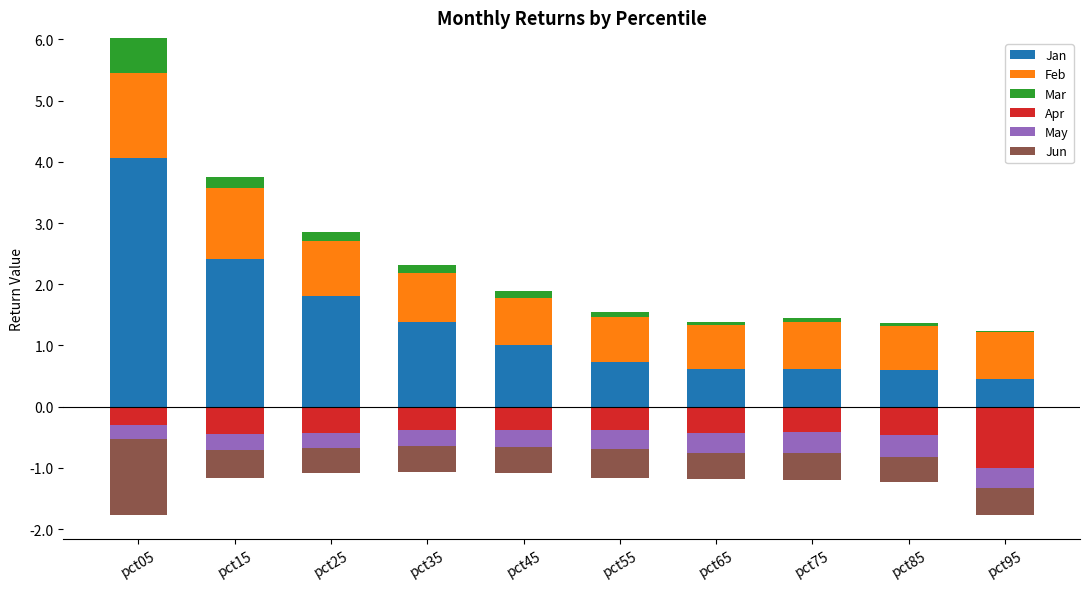

Between pct75 and pct55, which is larger?

pct55